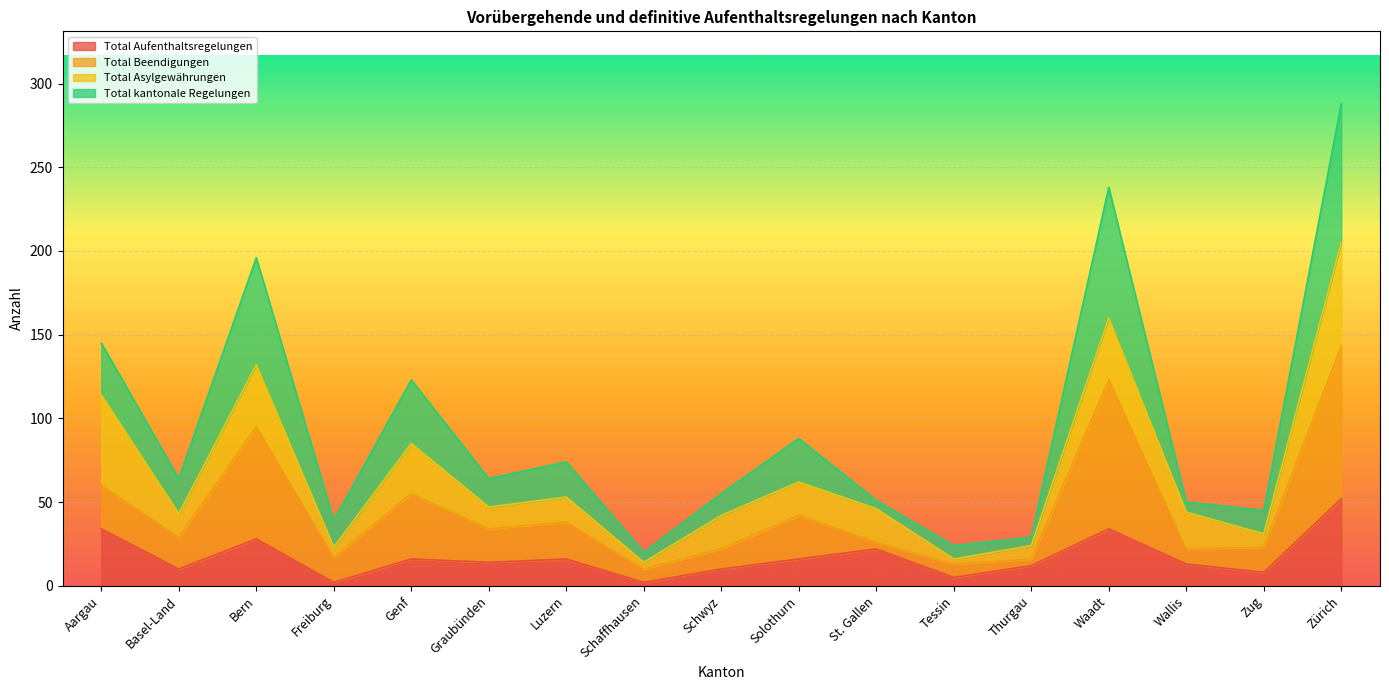

What is the highest value of the Total Aufenthaltsregelungen series?

52